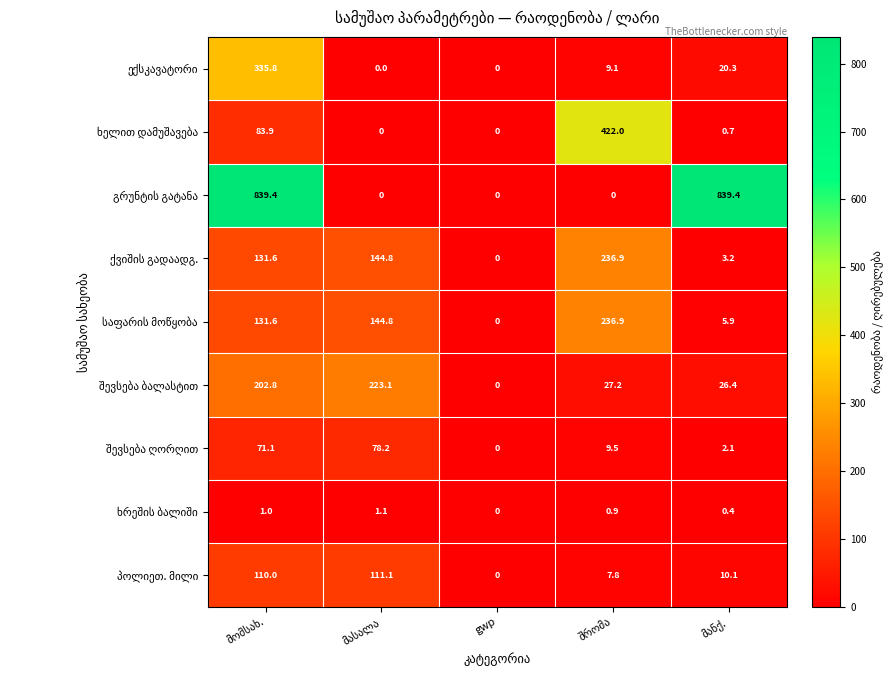

How many distinct data groups are displayed?

9